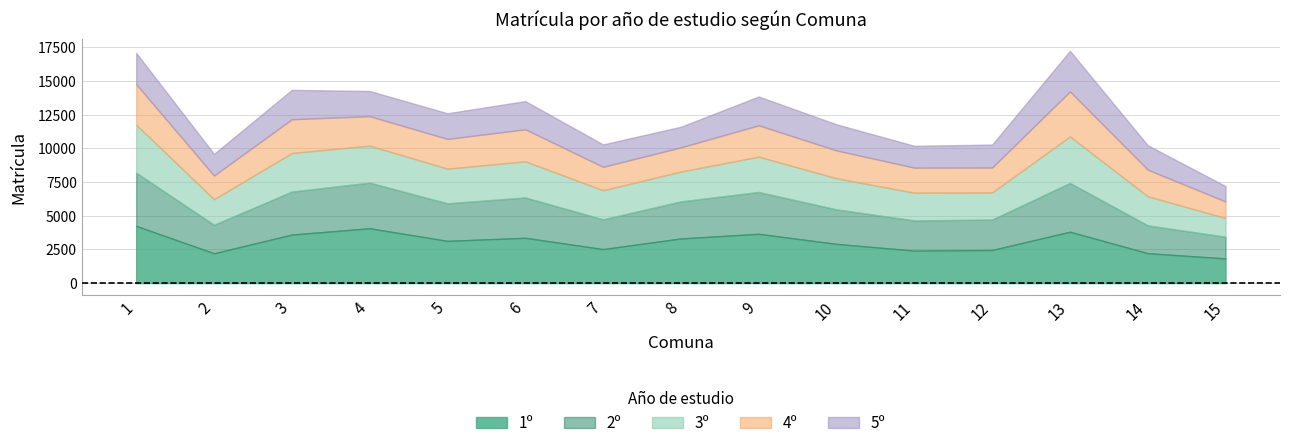

How many categories are shown in the chart?

15